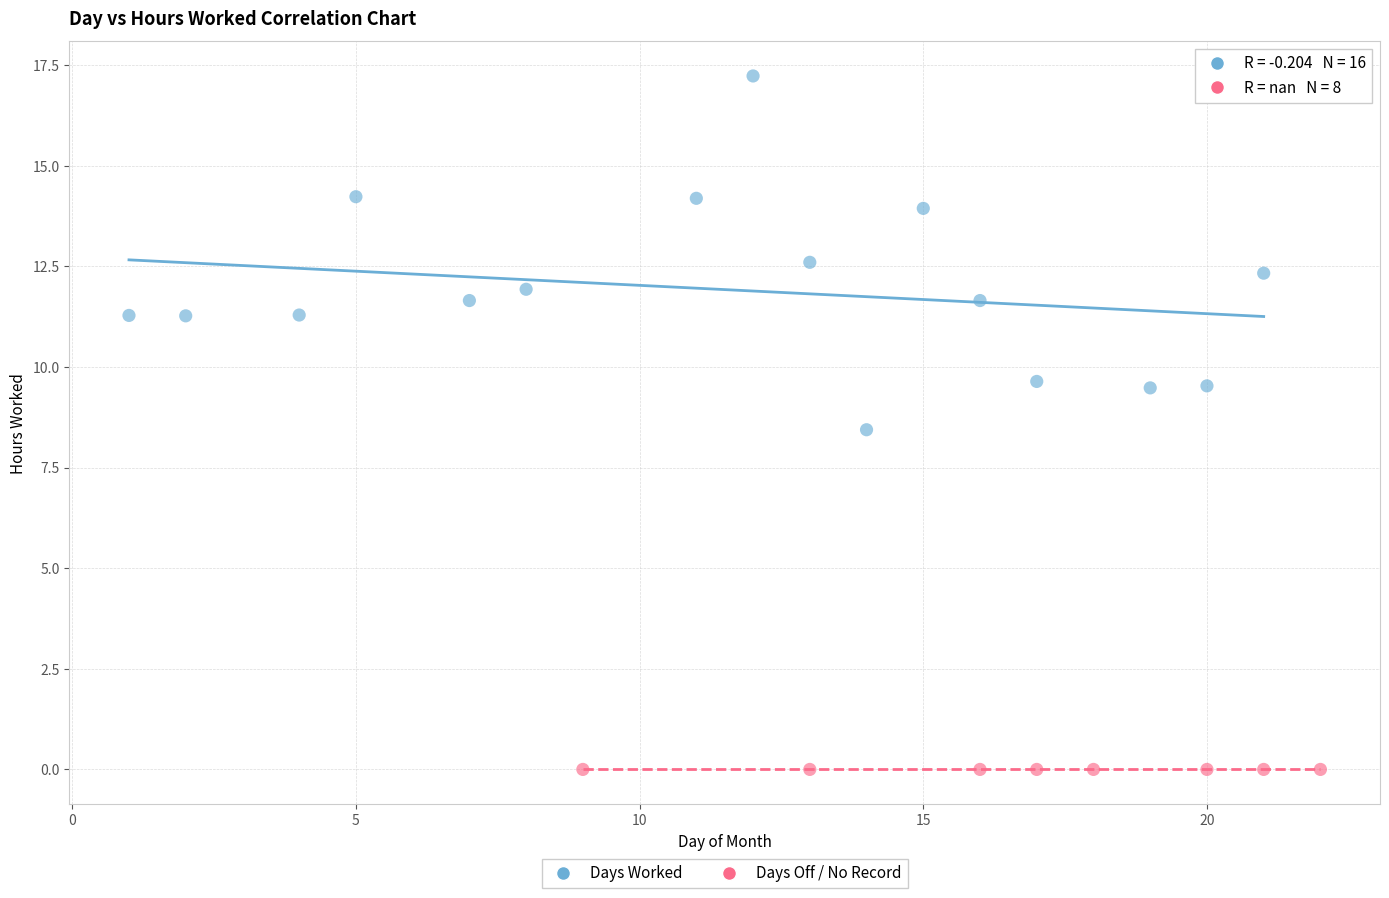

Which series contains the highest Y value?

Days Worked